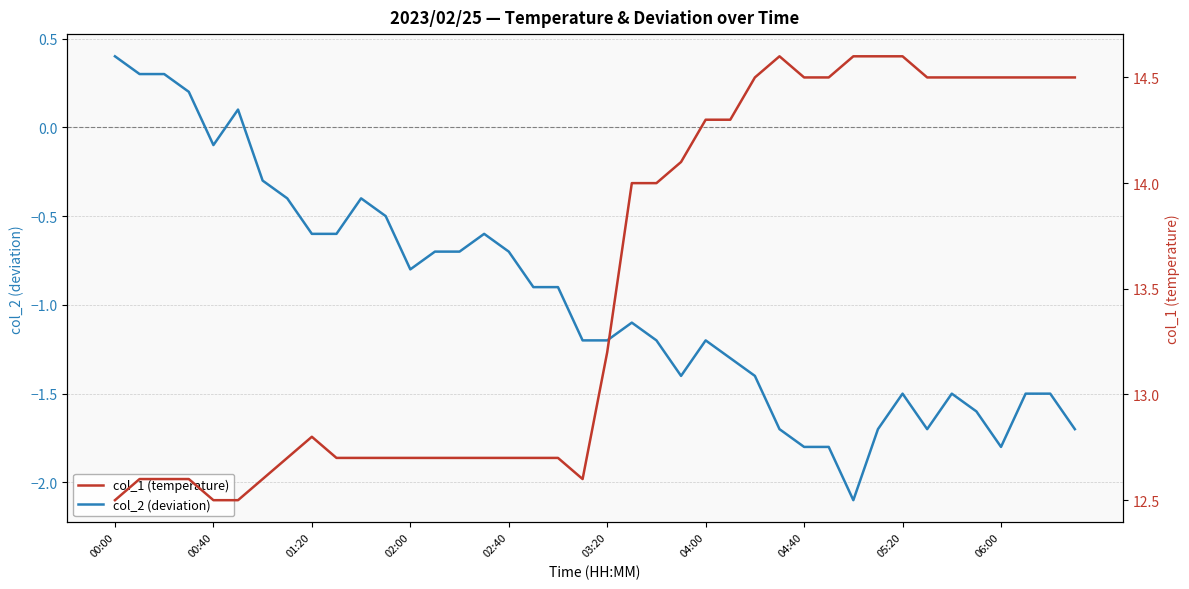

What is the maximum value for col_1 (temperature)?

14.6